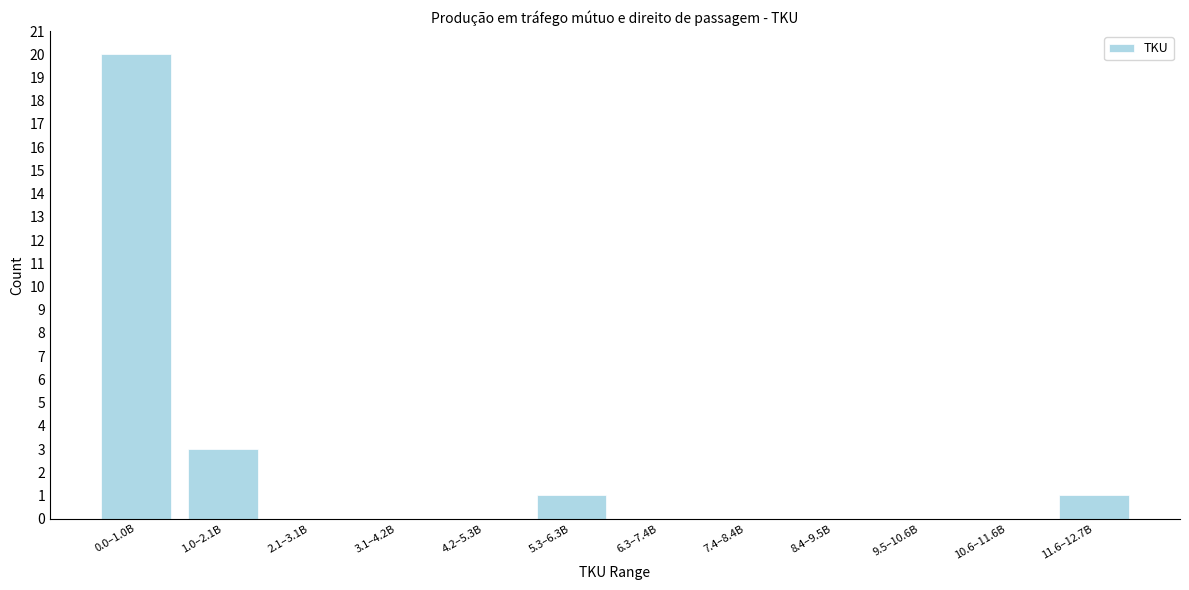

Reading left to right, extract all data points from this chart.

0.0–1.0B=20	1.0–2.1B=3	2.1–3.1B=0	3.1–4.2B=0	4.2–5.3B=0	5.3–6.3B=1	6.3–7.4B=0	7.4–8.4B=0	8.4–9.5B=0	9.5–10.6B=0	10.6–11.6B=0	11.6–12.7B=1